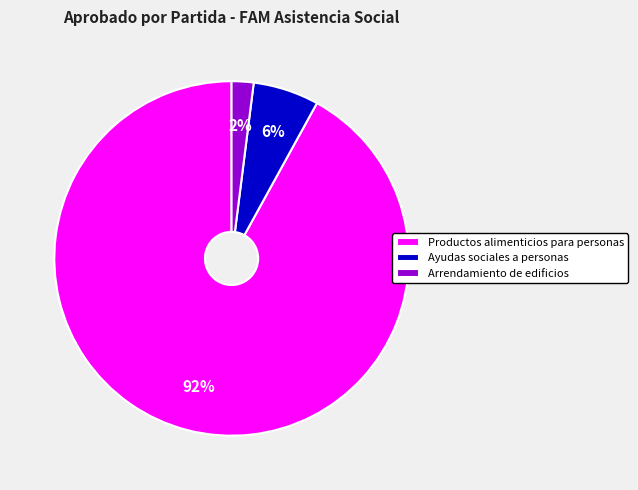

To the nearest percent, what is the difference between the Arrendamiento de edificios and Productos alimenticios para personas slice percentages?

90%